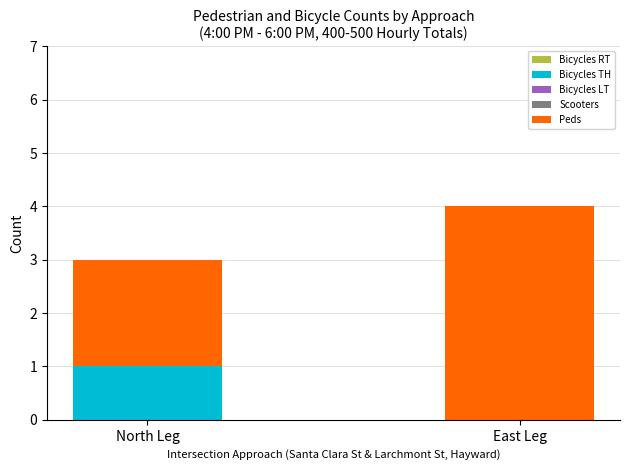

What is the total value across all series at East Leg?

4